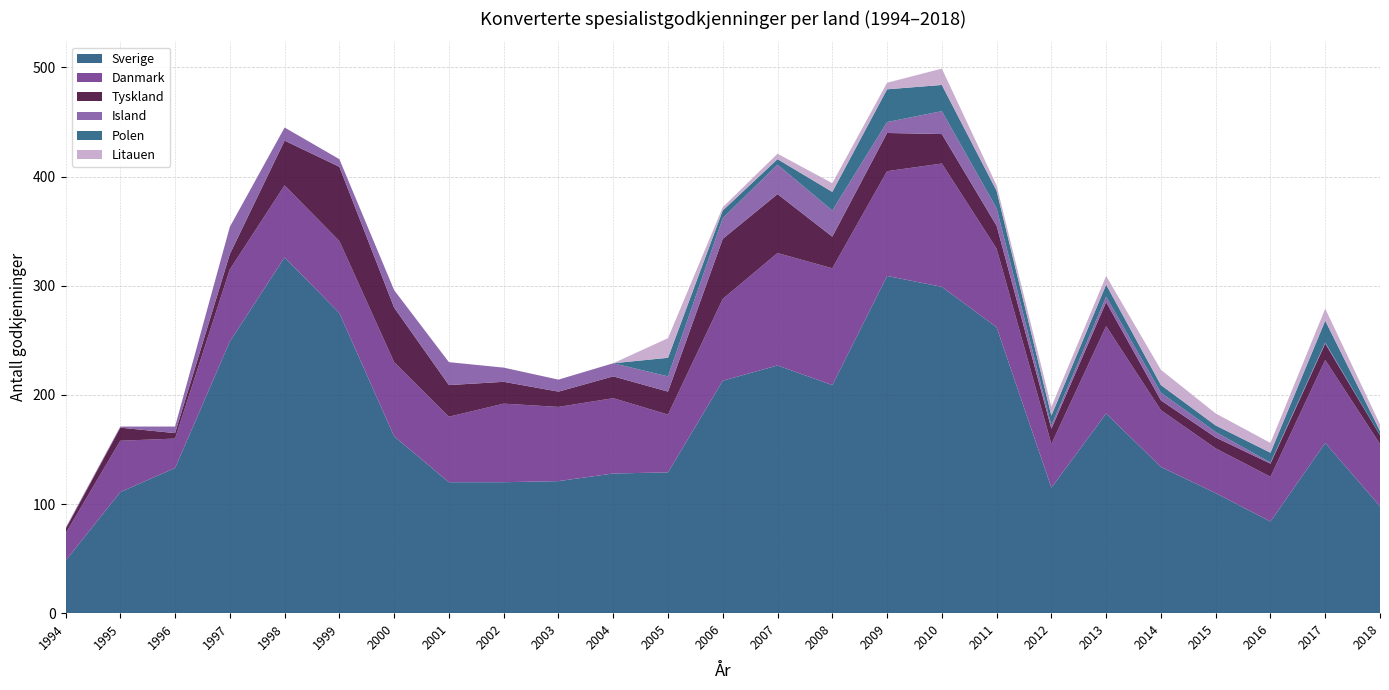

Does the chart display data point markers on the line(s)?

No